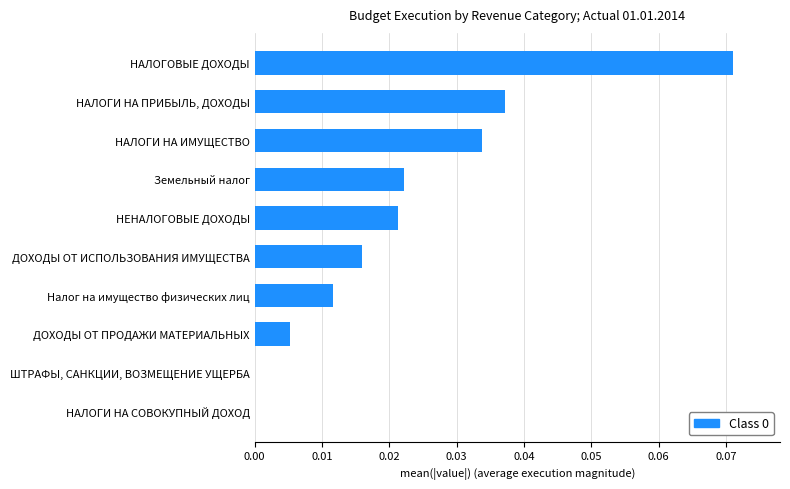

Which has a higher value, НАЛОГОВЫЕ ДОХОДЫ or НЕНАЛОГОВЫЕ ДОХОДЫ?

НАЛОГОВЫЕ ДОХОДЫ